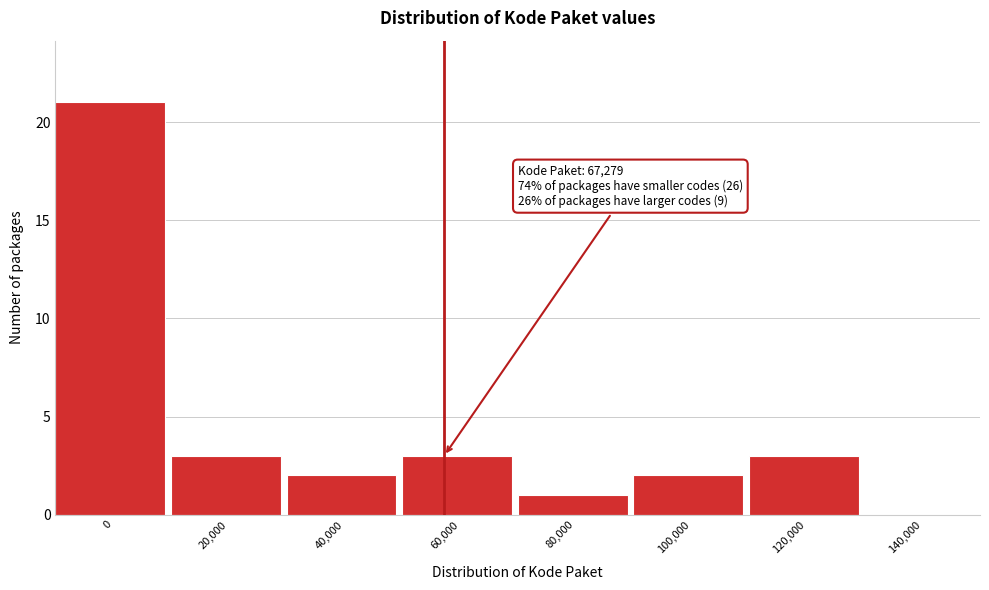

Reading left to right, what are all the values shown in this chart?

0=21	20,000=3	40,000=2	60,000=3	80,000=1	100,000=2	120,000=3	140,000=0